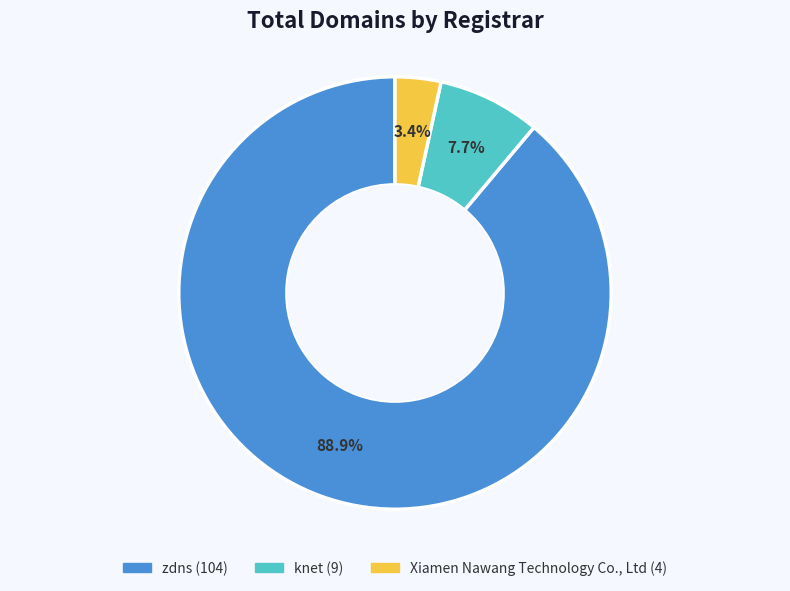

To the nearest percent, what is the combined percentage of Xiamen Nawang Technology Co., Ltd and zdns?

92%